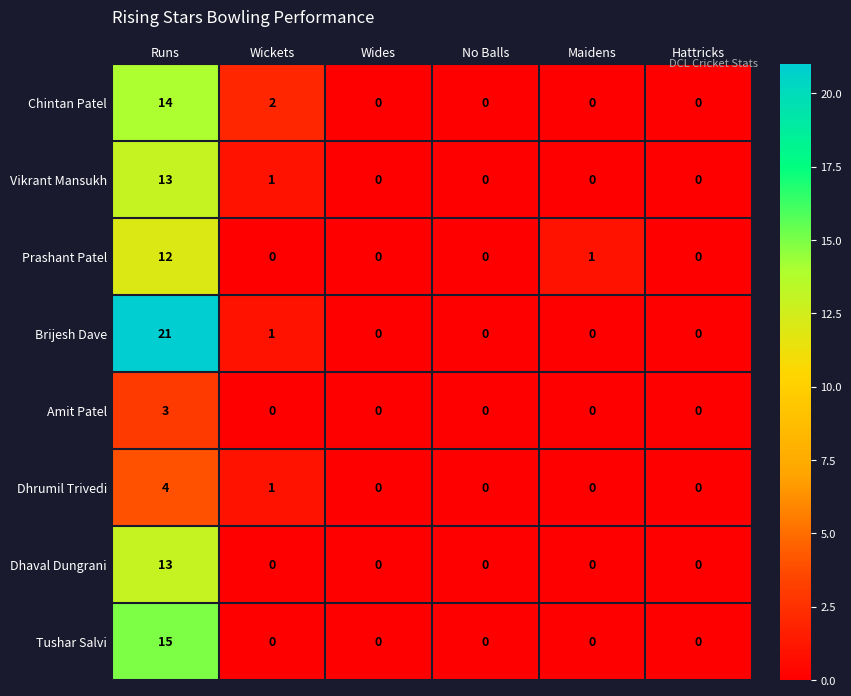

Which series has the largest range (max minus min)?

Brijesh Dave